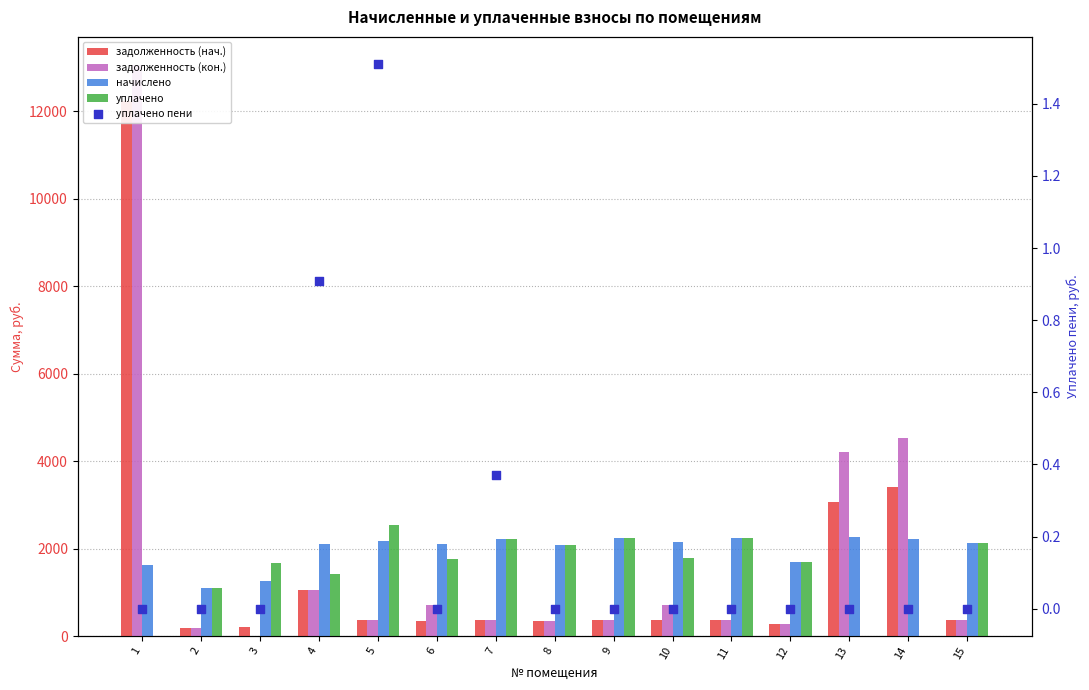

Is the value of уплачено пени at 7 greater than the value of задолженность (кон.) at 15?

No